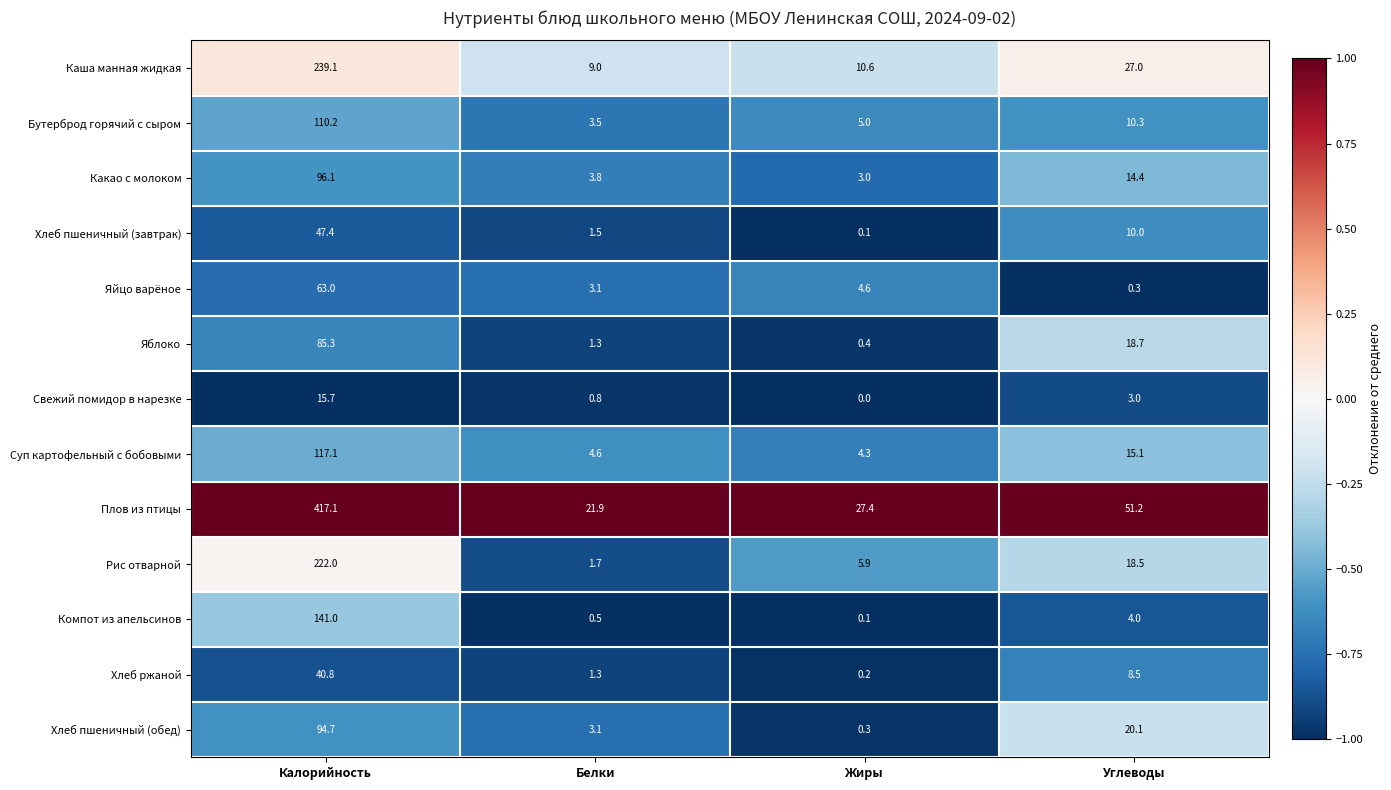

What is the total value across all series at Углеводы?

201.1